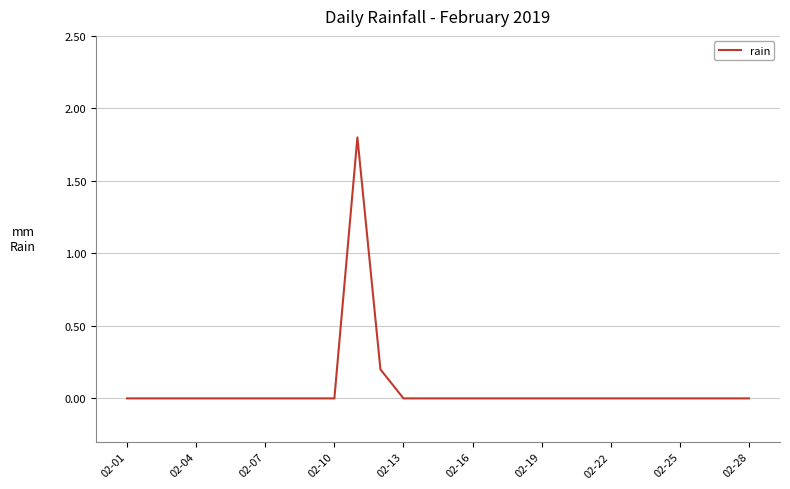

What is the maximum value shown in the chart?

1.8